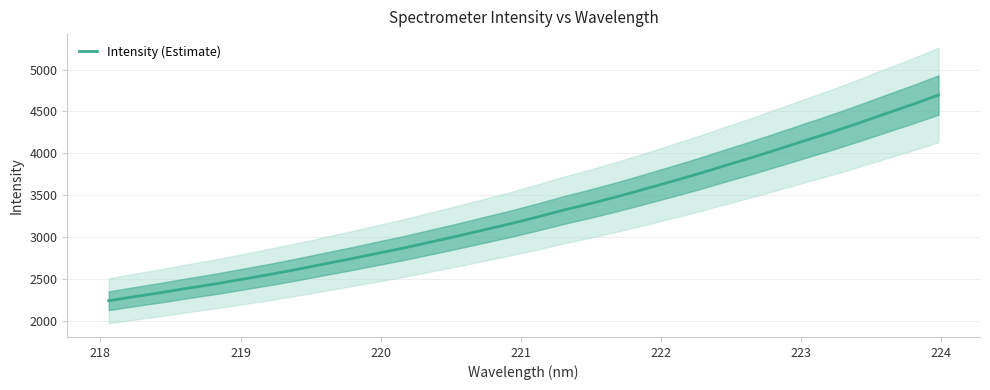

What is the lowest value of the Intensity (Estimate) series?

2237.4